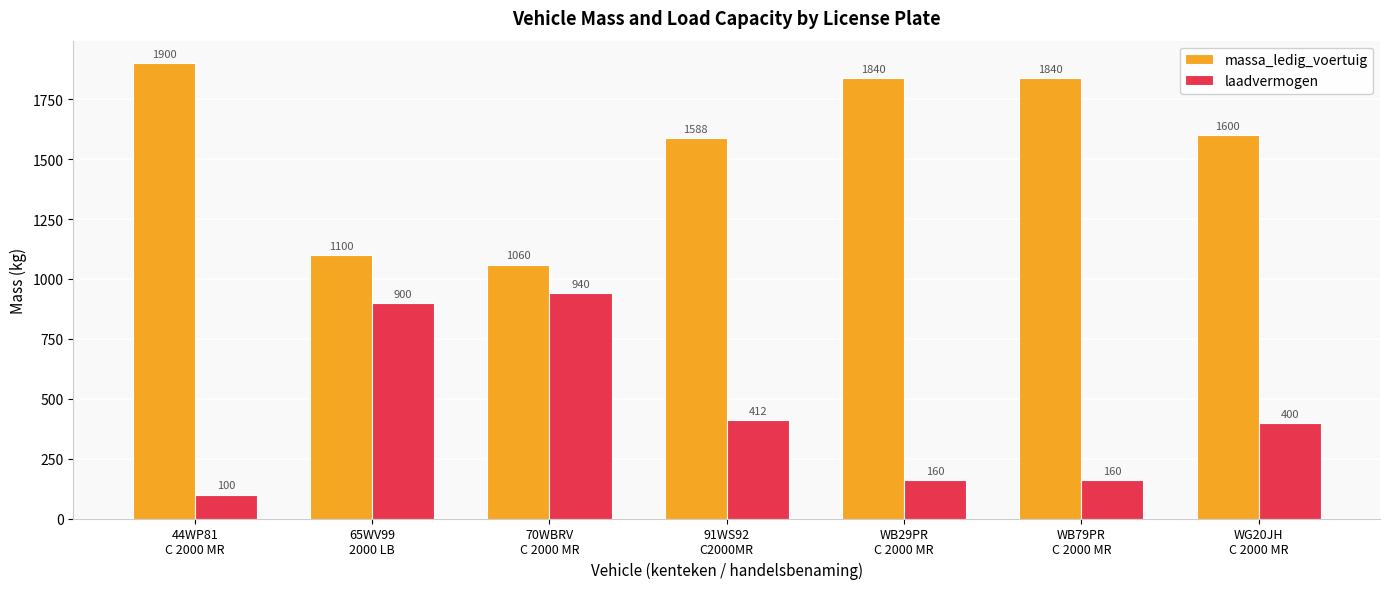

What is the average value of the massa_ledig_voertuig series?

1561